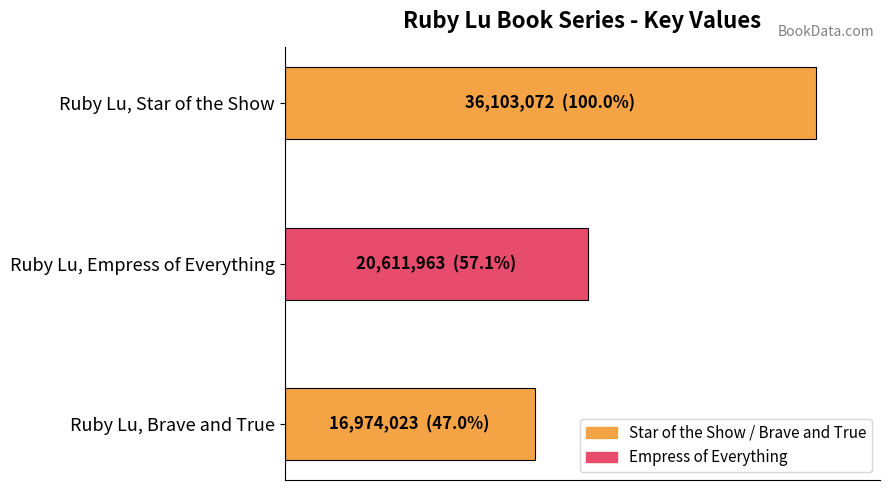

What is the maximum value shown in the chart?

36103072